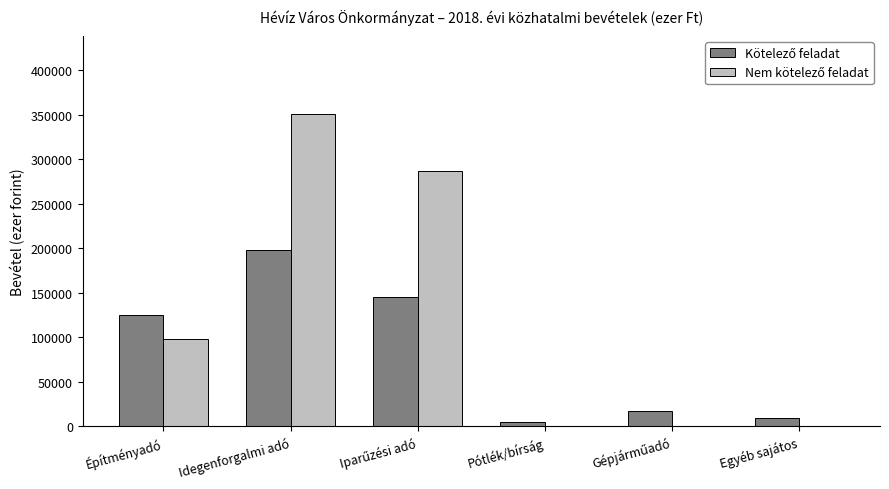

At which category is the sum across all series the highest?

Idegenforgalmi adó